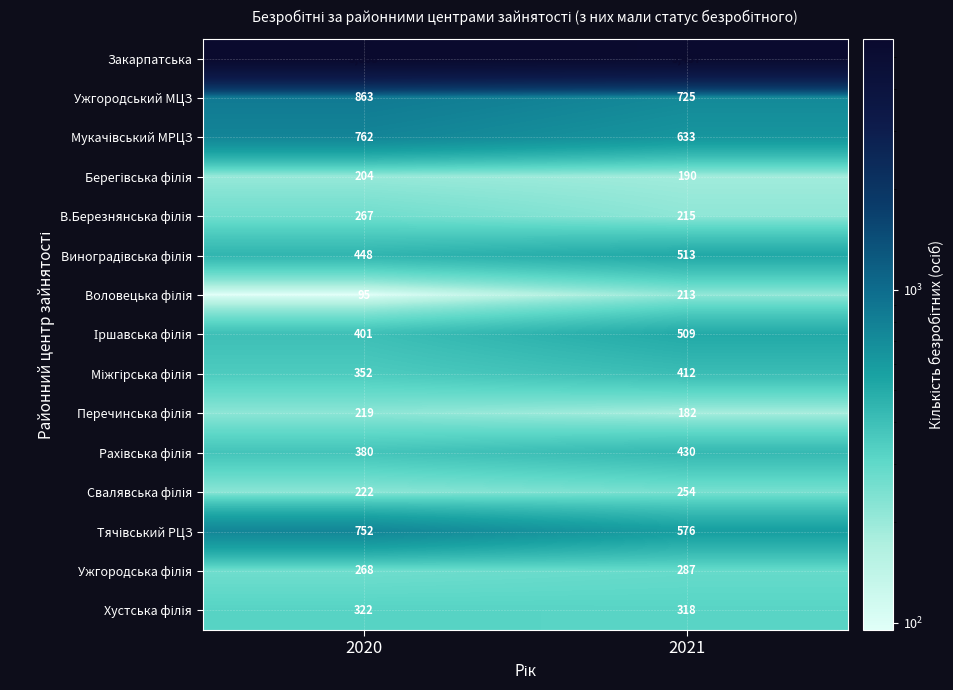

What is the maximum value shown in the chart?

5668